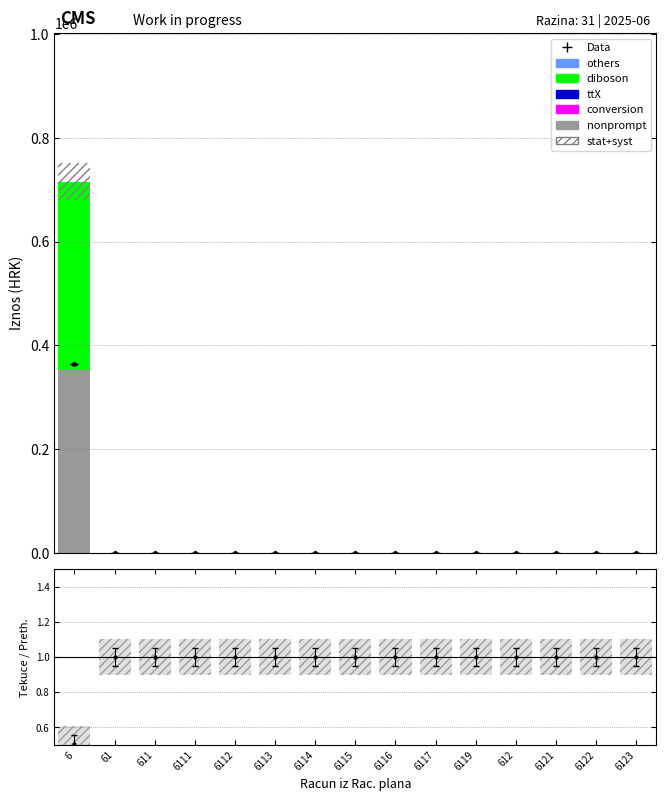

Is the value of conversion at 6113 greater than the value of ttX at 611?

No